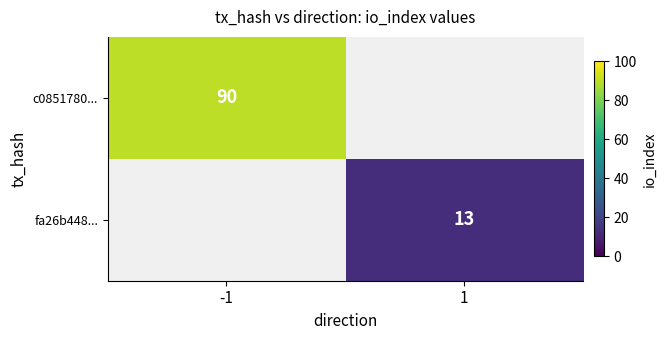

What is the minimum value shown in the chart?

13.0